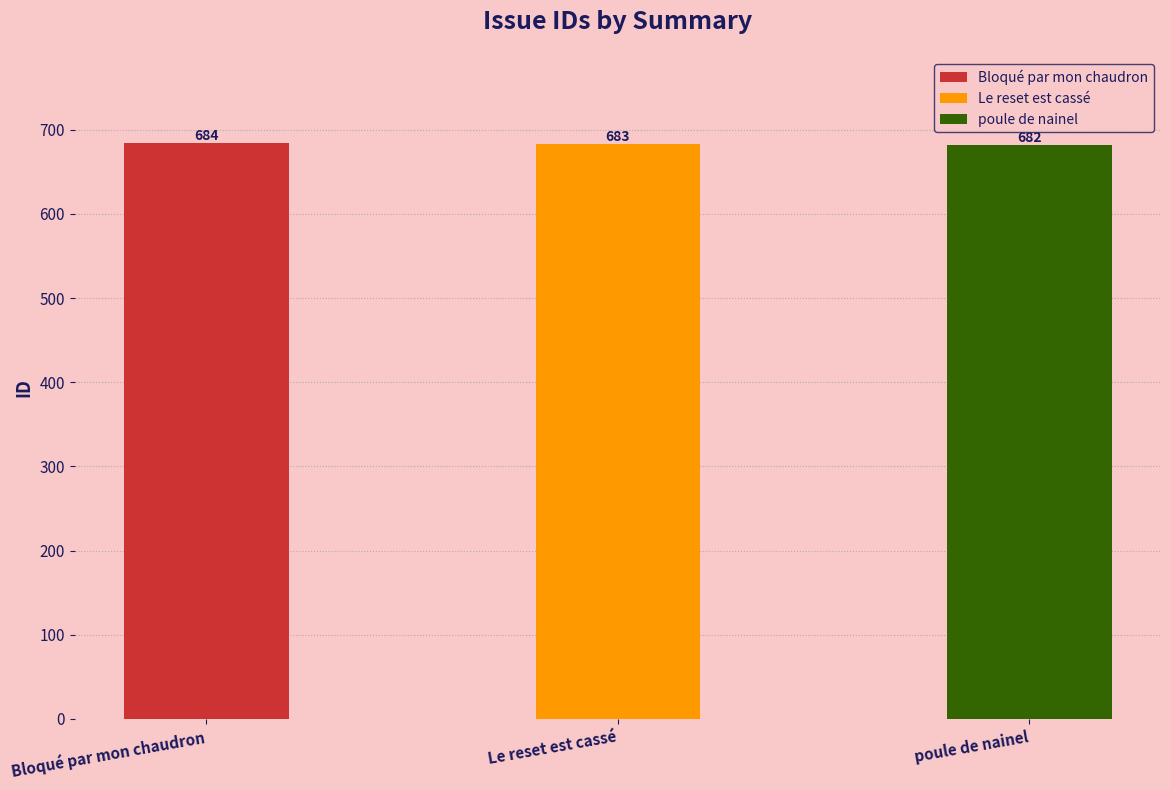

Reading left to right, what are all the values shown in this chart?

Bloqué par mon chaudron=684	Le reset est cassé=683	poule de nainel=682